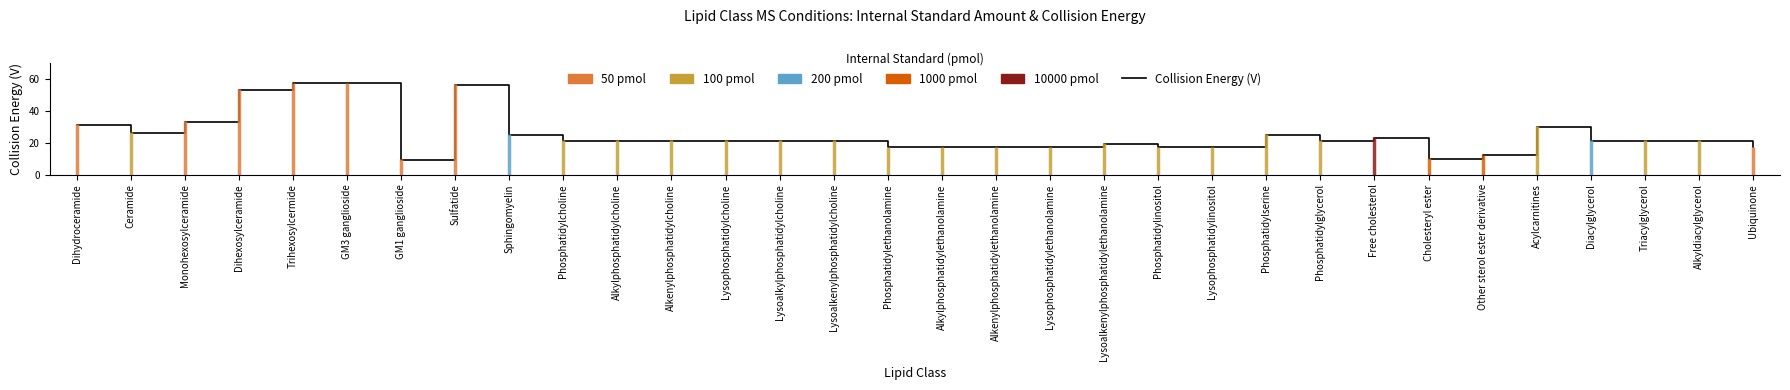

What position from the left is Alkenylphosphatidylcholine?

12